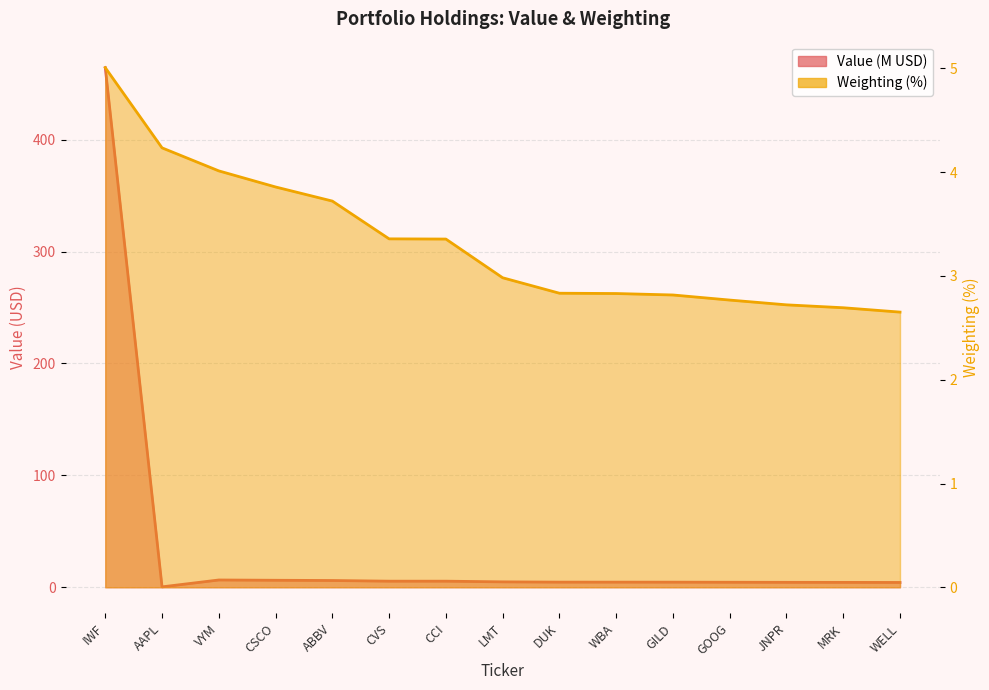

How many distinct data groups are displayed?

2